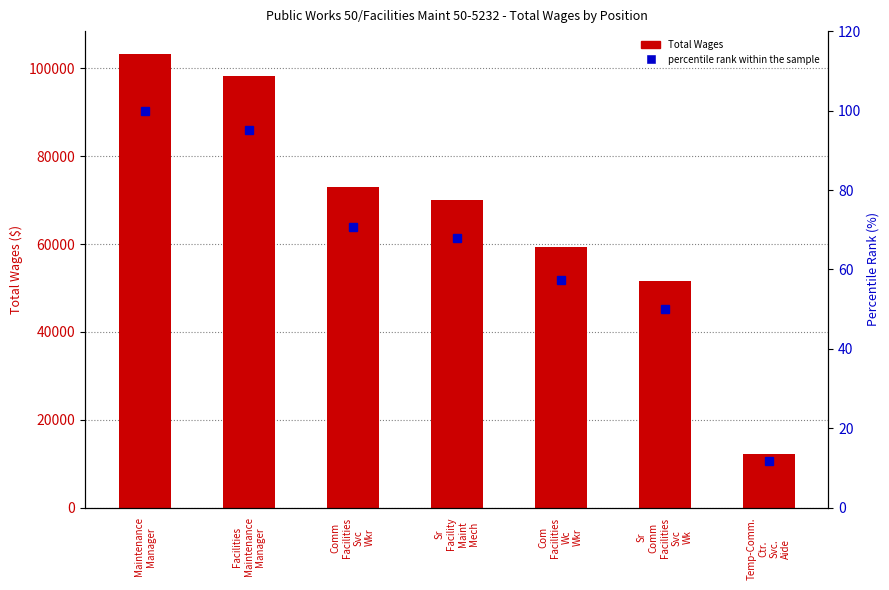

At Facilities
Maintenance
Manager, list the series in order from smallest to largest.

percentile rank within the sample, Total Wages